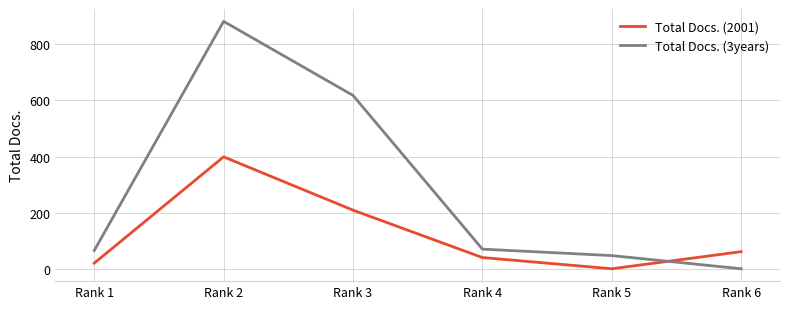

Count the number of data series in this chart.

2